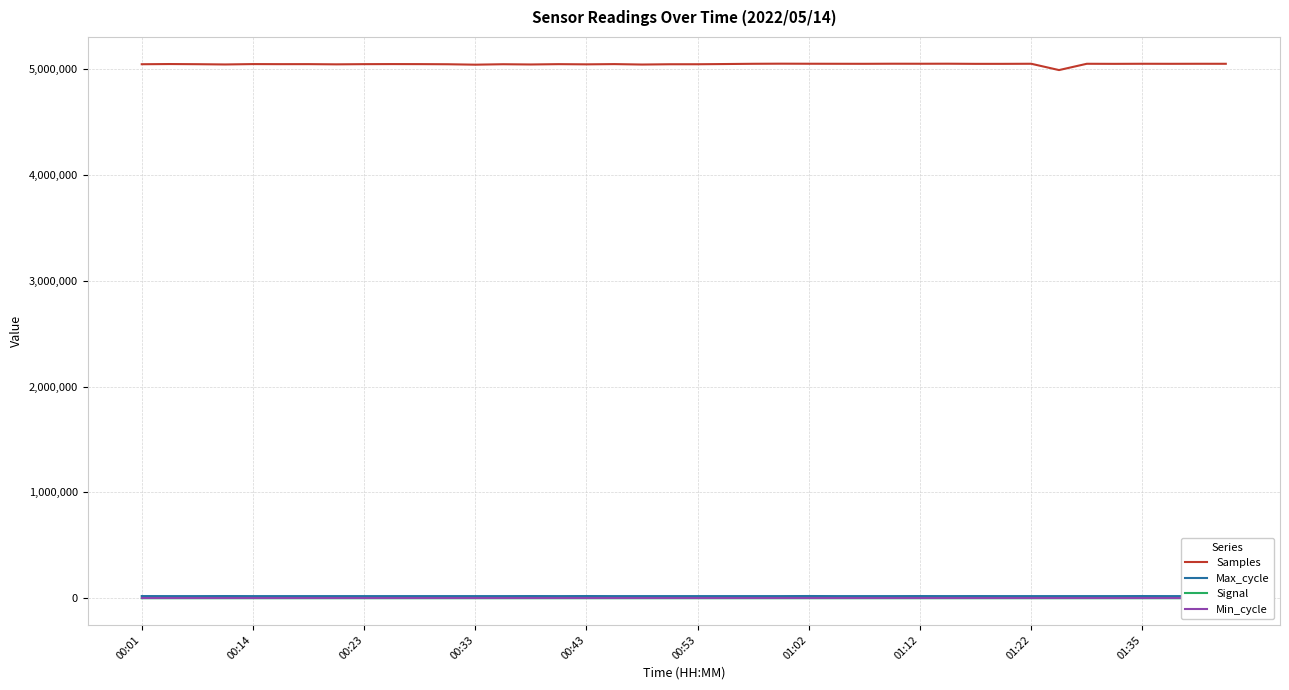

Reading right to left, transcribe all the data shown in this chart.

Samples: 5051778	5051867	5051549	5051942	5051148	5051840	4992322	5052009	5051187	5051126	5052503	5052108	5052383	5051540	5051841	5052171	5052761	5051774	5049451	5047352	5047325	5044630	5048720	5046401	5048271	5045202	5047481	5043356	5047337	5048536	5048956	5048276	5046453	5048441	5048203	5048877	5045323	5047888	5049358	5047510
Max_cycle: 19921	19939	19924	20409	20011	19979	19949	19929	19943	20266	19999	20340	19948	19920	19948	20654	20006	19924	19974	19920	19924	19963	19924	20423	19964	20321	19935	19963	19917	19967	19921	19927	19917	19913	19920	19928	20388	19921	19932	20294
Signal: -57	-58	-57	-58	-56	-56	-56	-56	-56	-56	-57	-56	-57	-57	-56	-56	-56	-56	-56	-56	-56	-55	-58	-56	-57	-58	-57	-56	-57	-56	-57	-56	-58	-56	-56	-58	-57	-56	-56	-58
Min_cycle: 28	28	28	28	28	28	28	28	28	28	28	28	28	28	28	28	28	28	28	28	28	28	28	28	28	28	28	28	28	28	28	28	28	28	28	28	28	28	28	28